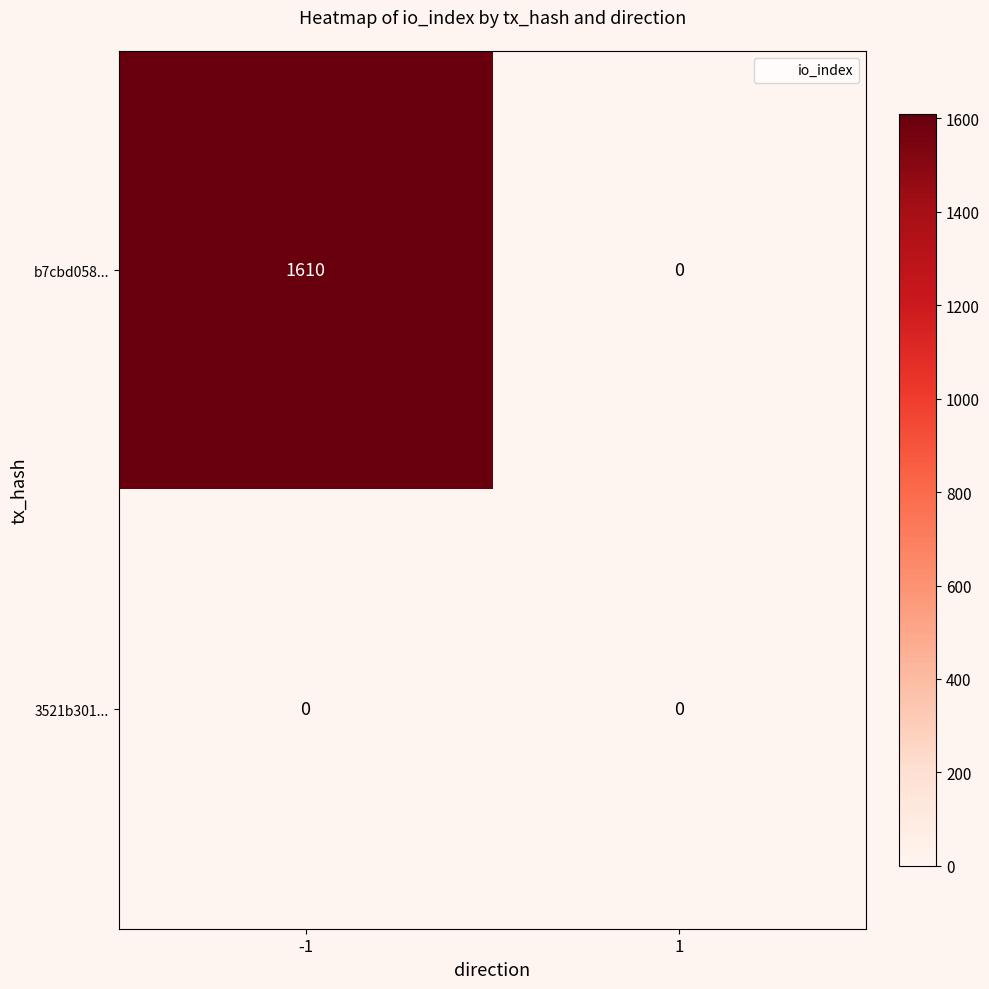

What is the difference between the highest and lowest values at -1?

1610